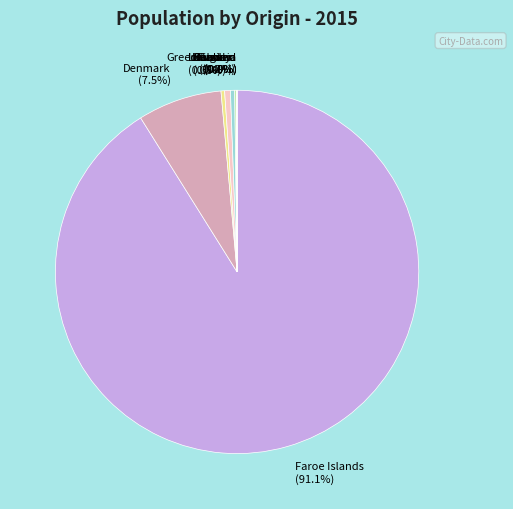

Which slice is the largest?

Faroe Islands